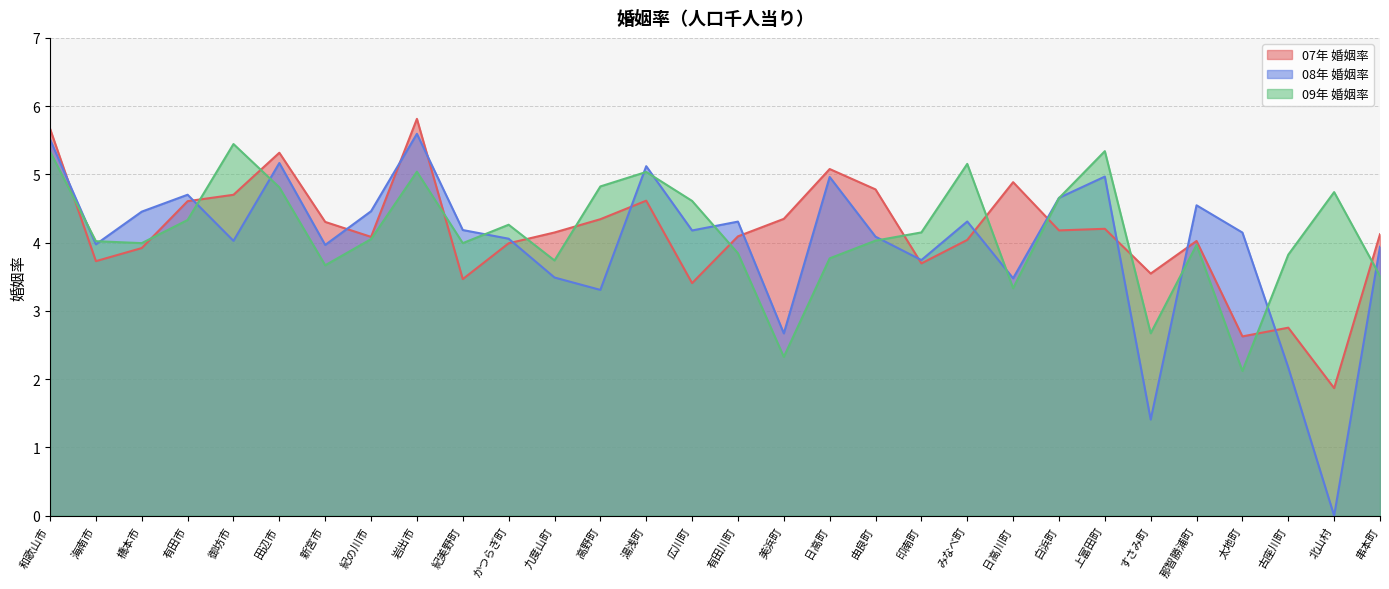

What is the approximate value of 09年 婚姻率 at 日高川町?

3.3